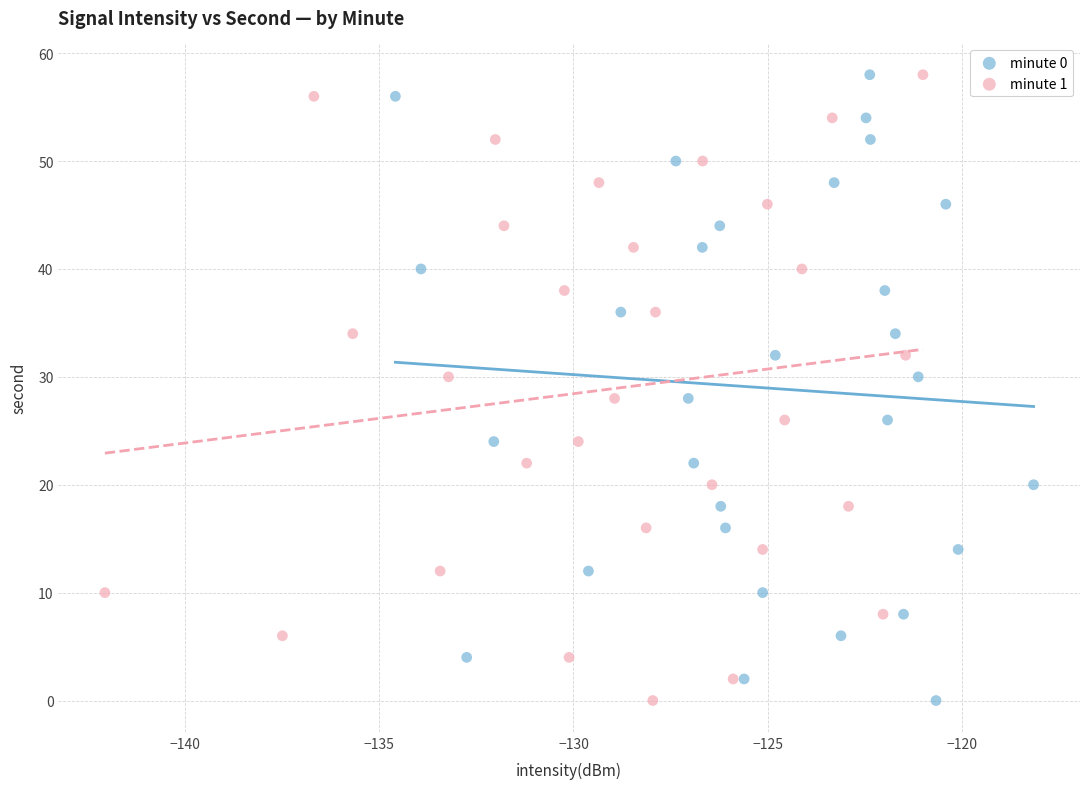

What are all the series names shown in the legend?

minute 0, minute 1